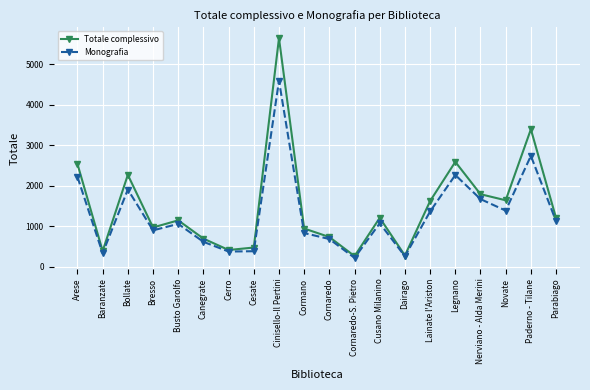

Which series has the largest range (max minus min)?

Totale complessivo